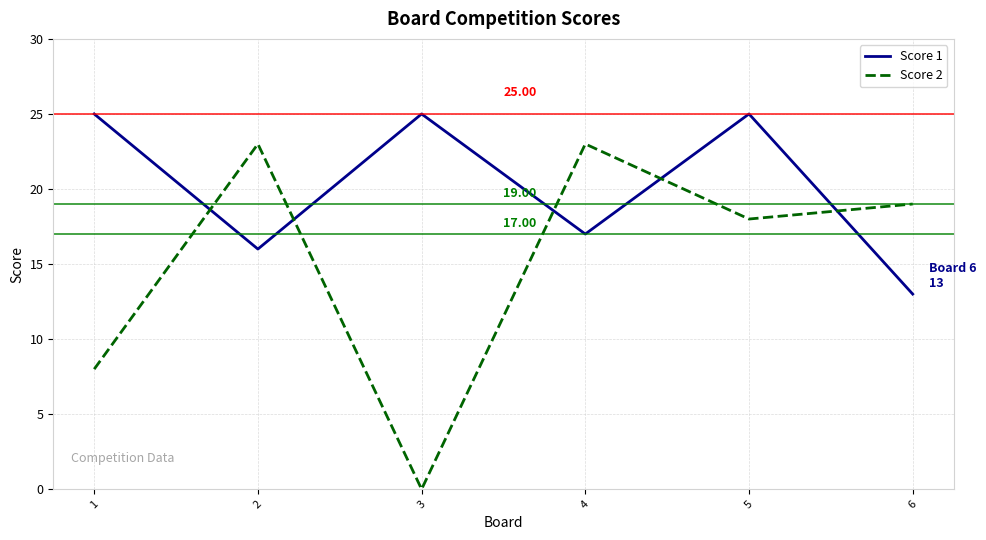

What is the difference between the maximum and second lowest values in the Score 1 series?

9